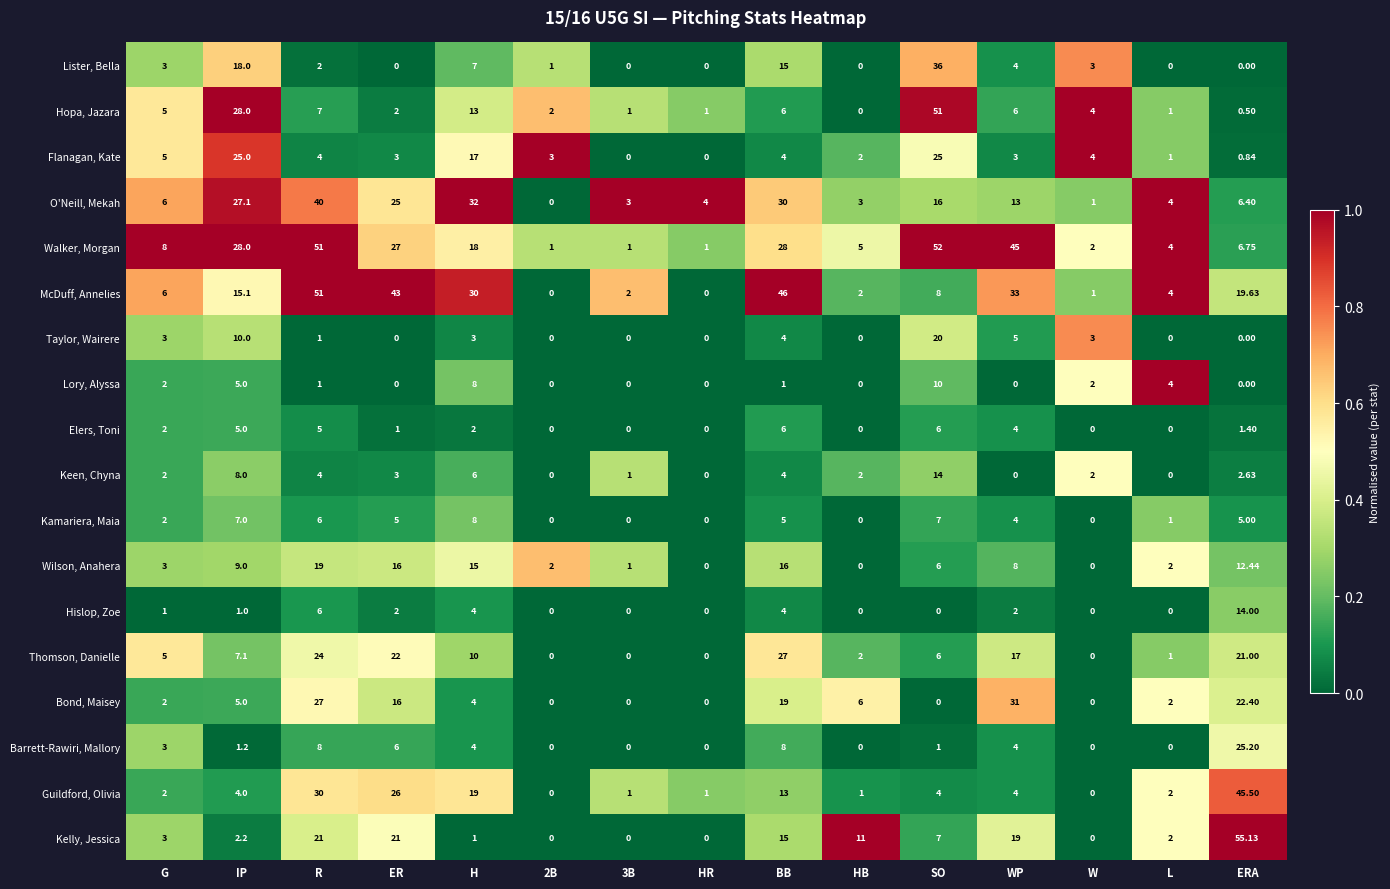

Which series has the largest total across all categories?

Walker, Morgan